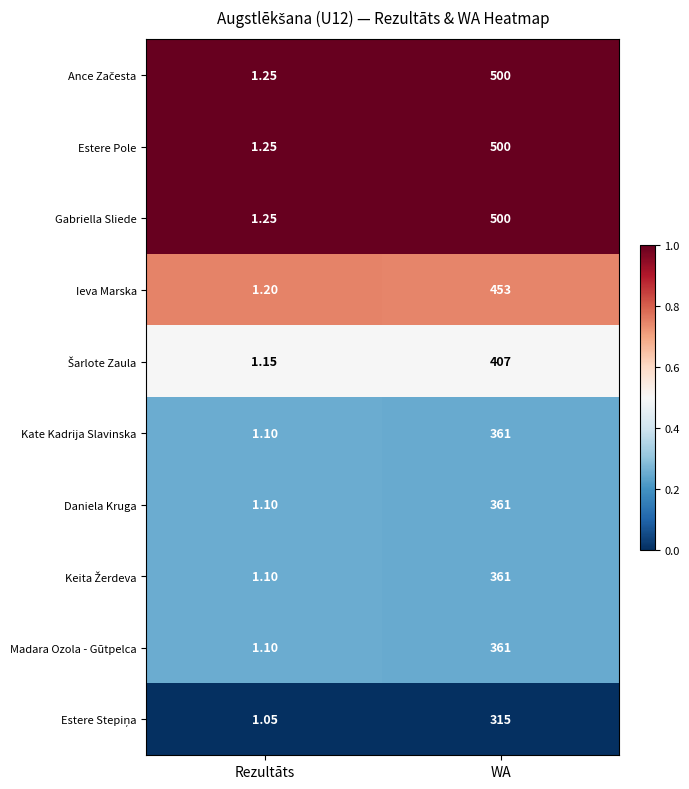

At which label does Gabriella Sliede reach its minimum?

Rezultāts